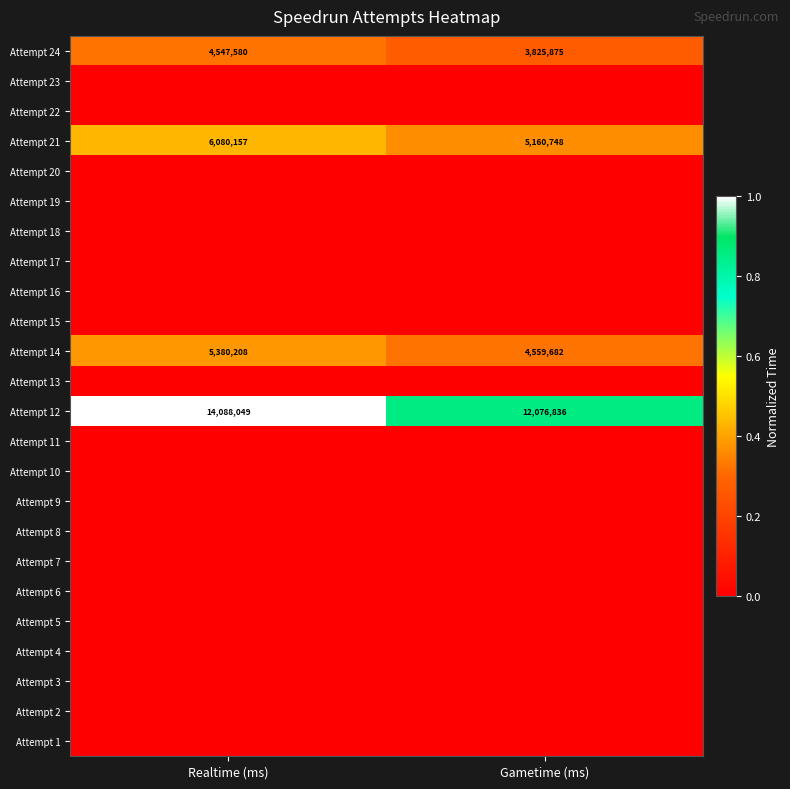

List the labels in order of Attempt 14 value, largest first.

Realtime (ms), Gametime (ms)